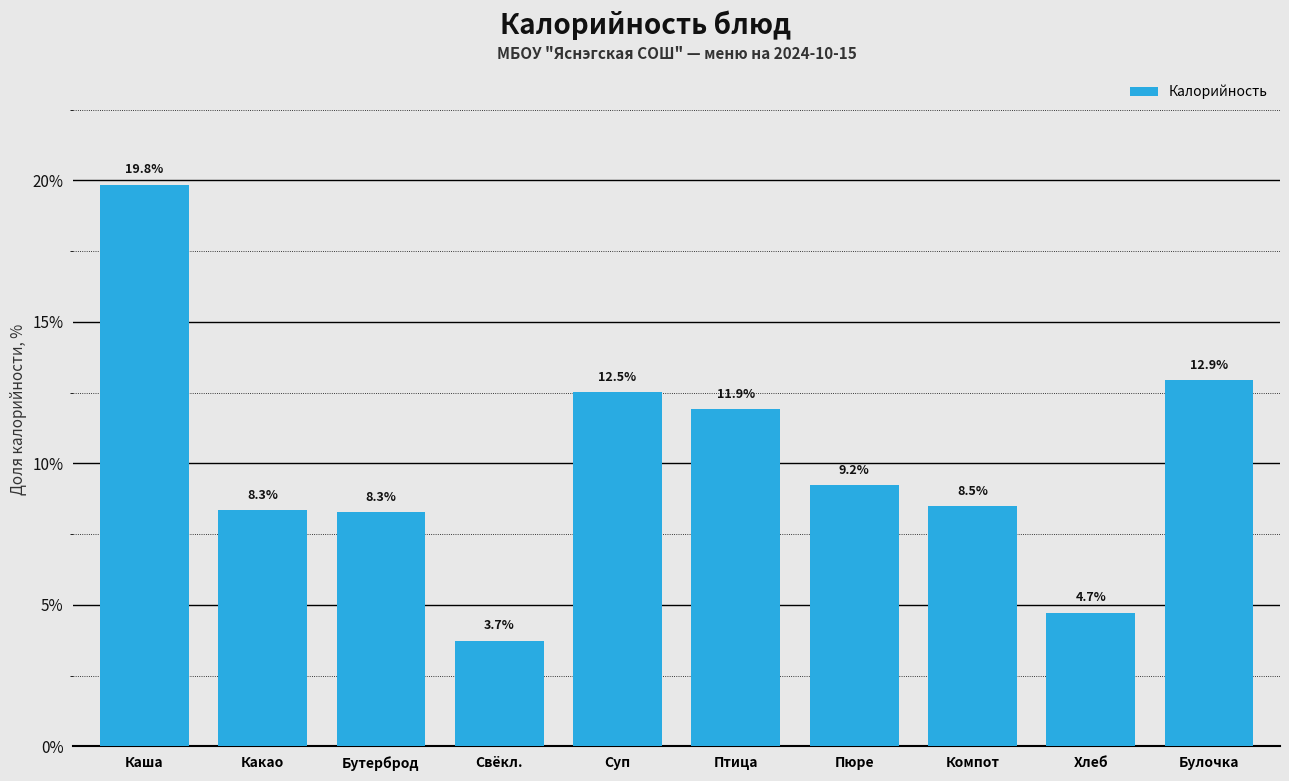

Reading left to right, transcribe all the data shown in this chart.

19.8	8.3	8.3	3.7	12.5	11.9	9.2	8.5	4.7	12.9